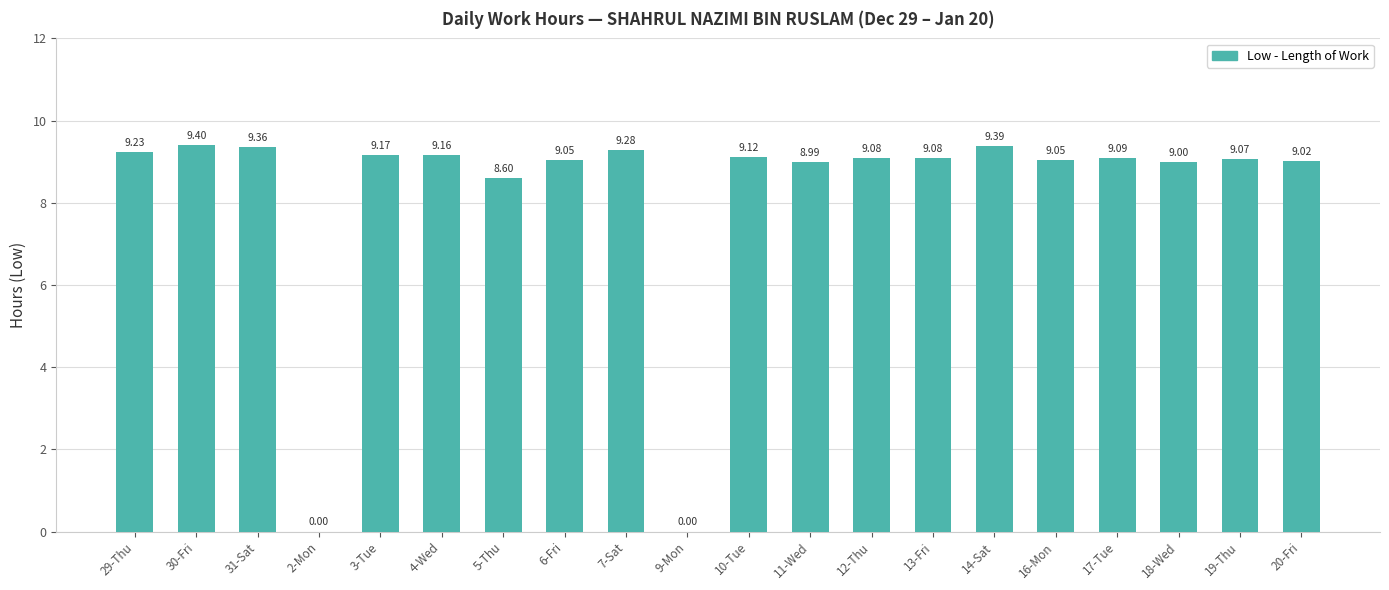

What is the sum of all values?

164.1